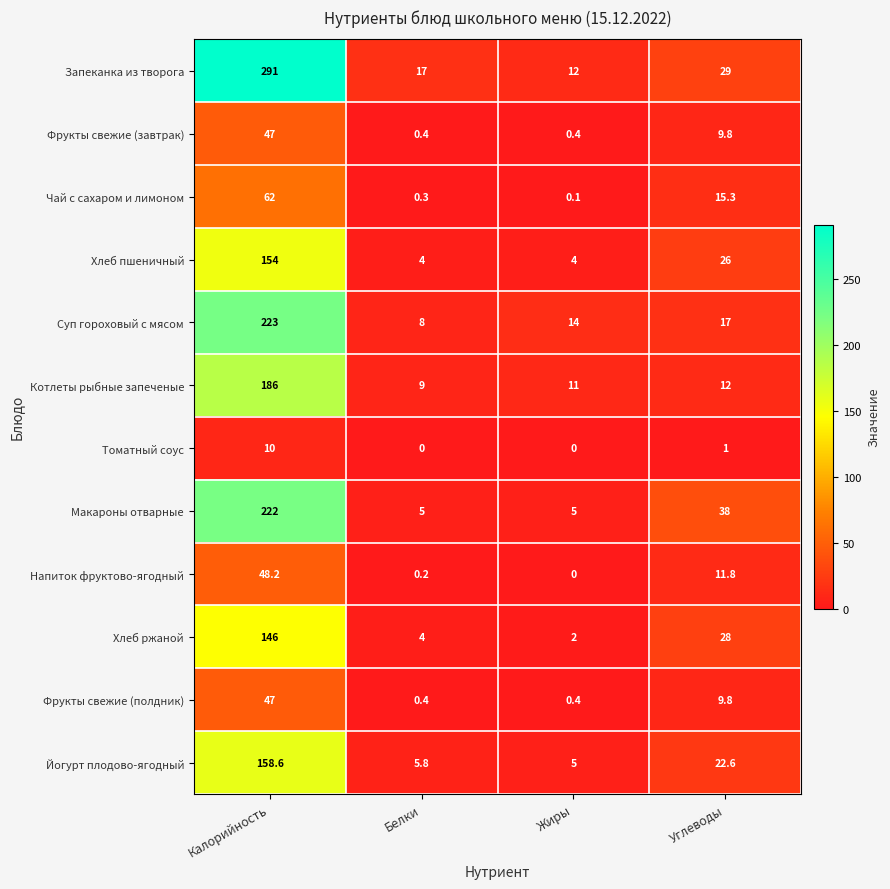

Which series has the largest total across all categories?

Запеканка из творога